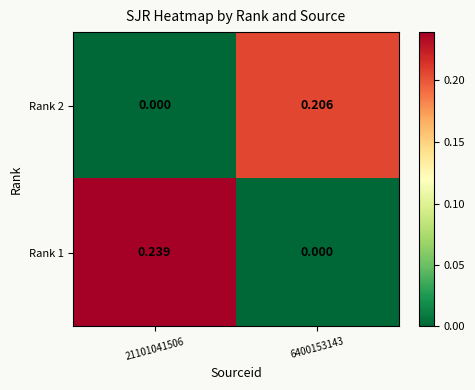

At 21101041506, list the series in order from largest to smallest.

Rank 1, Rank 2